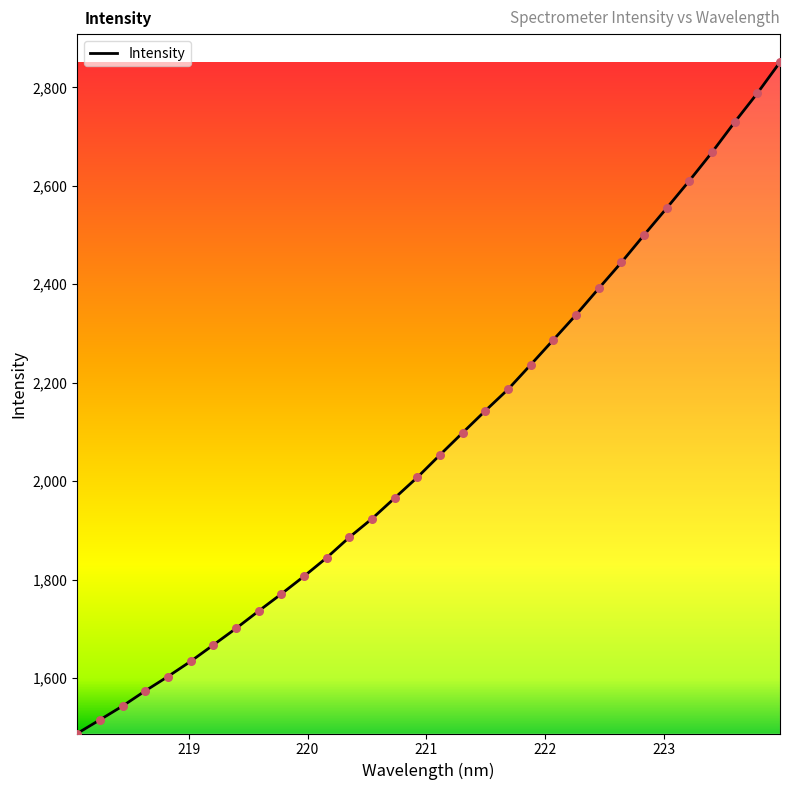

What is the greatest value displayed?

2851.4